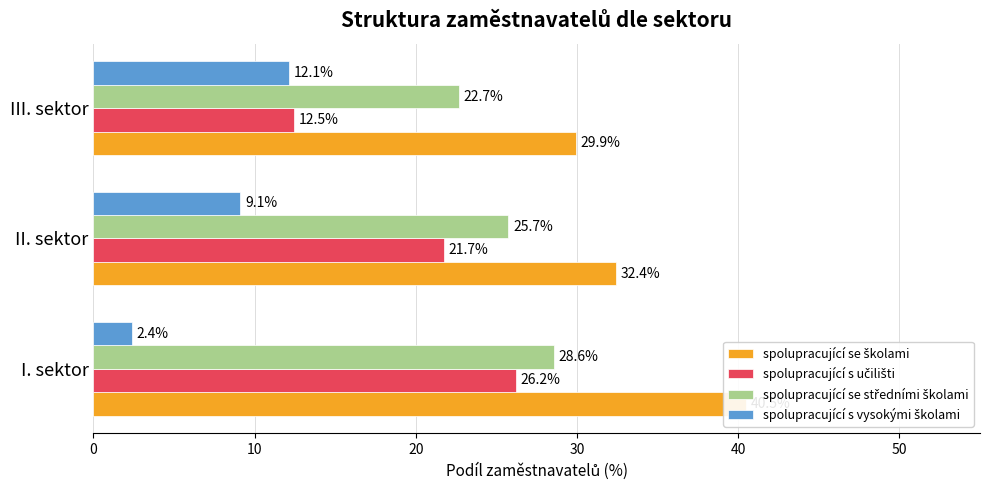

What is the value of the spolupracující se středními školami bar at the 1st from the left?

28.6